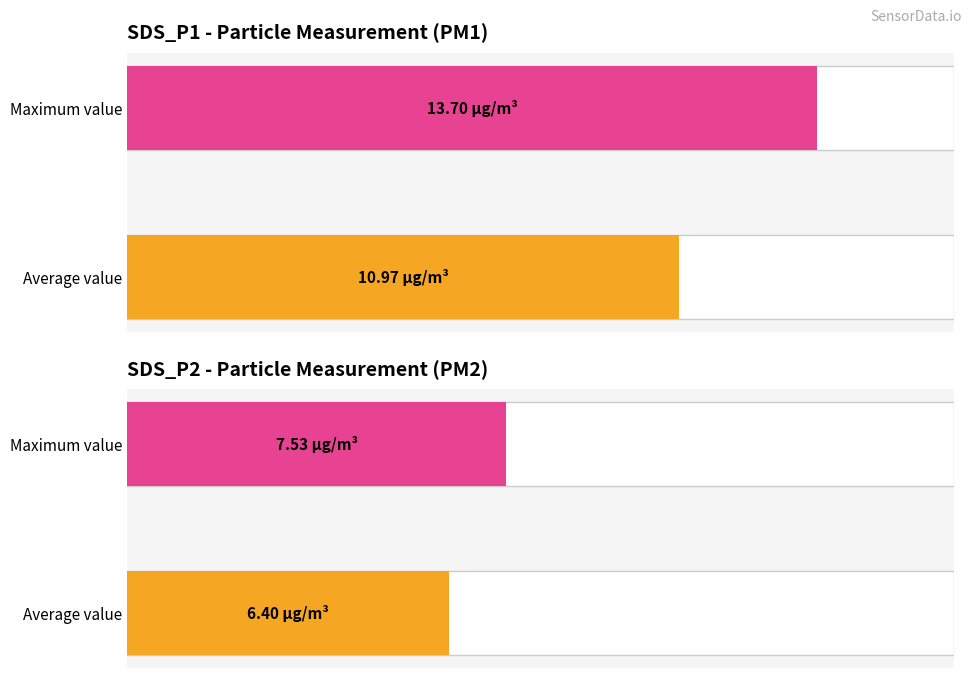

What is the minimum value for SDS_P1?

11.0